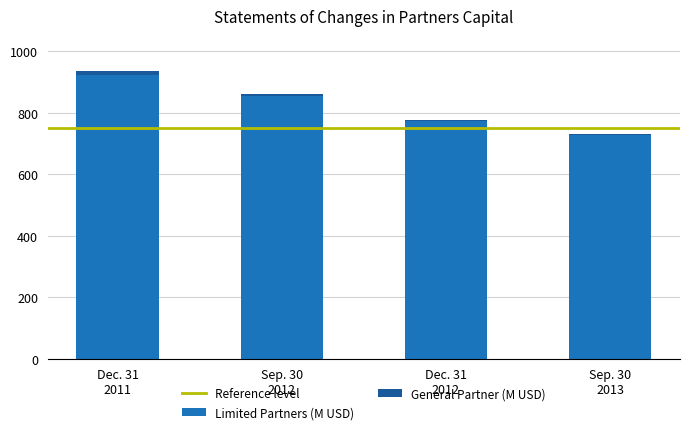

What is the difference between the maximum and second lowest values in the Limited Partners (M USD) series?

152.3